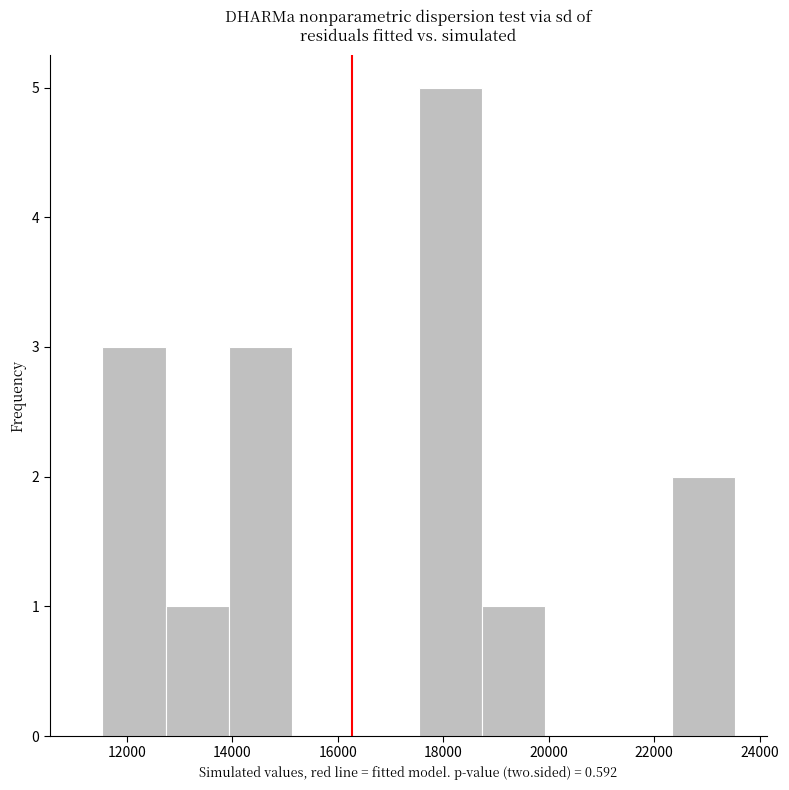

Over which range of the x-axis is the bar tallest?

17600 to 18800